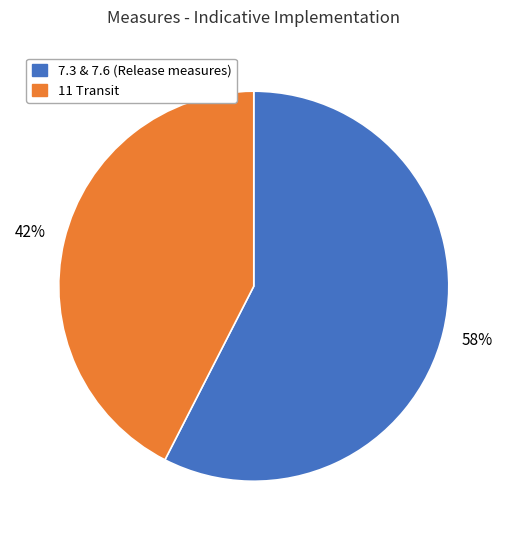

How many segments does this pie chart have?

2